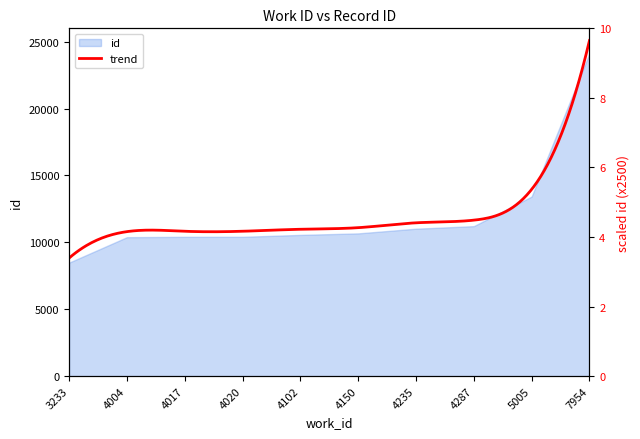

What is the value of the 10th point from the left?

24124